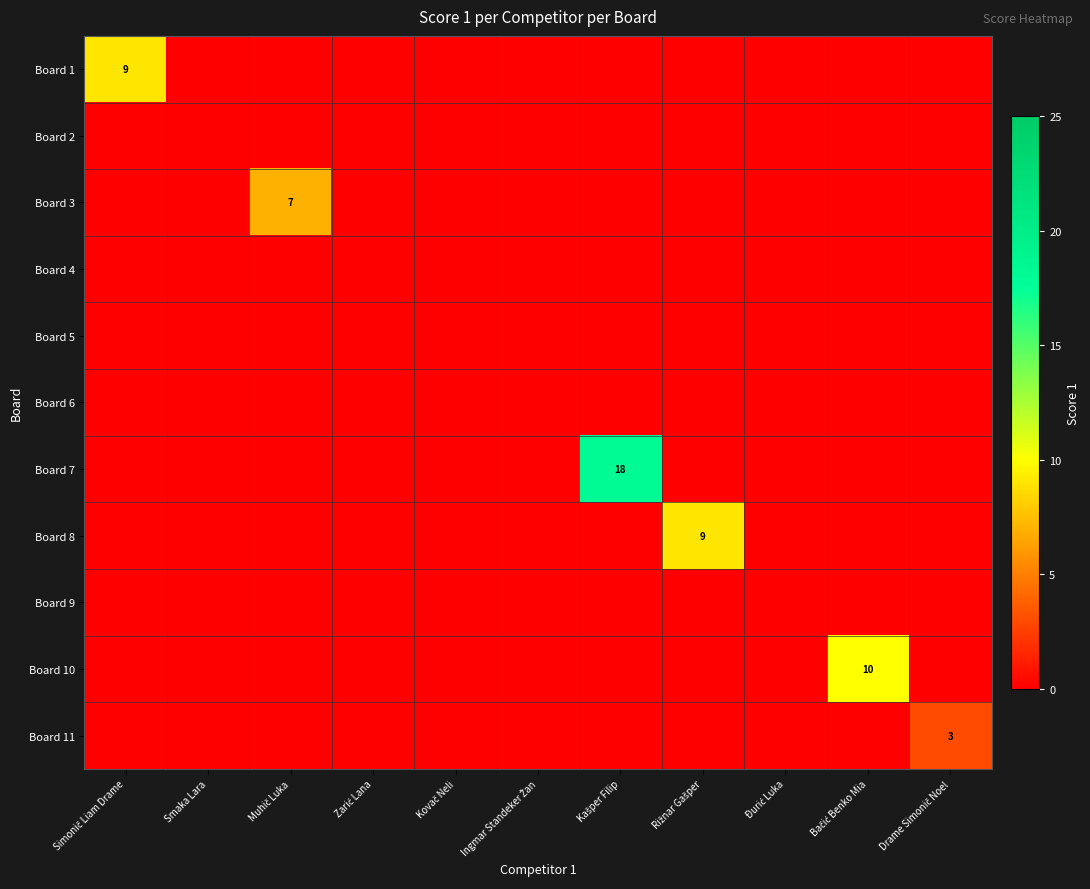

What is the greatest value displayed?

18